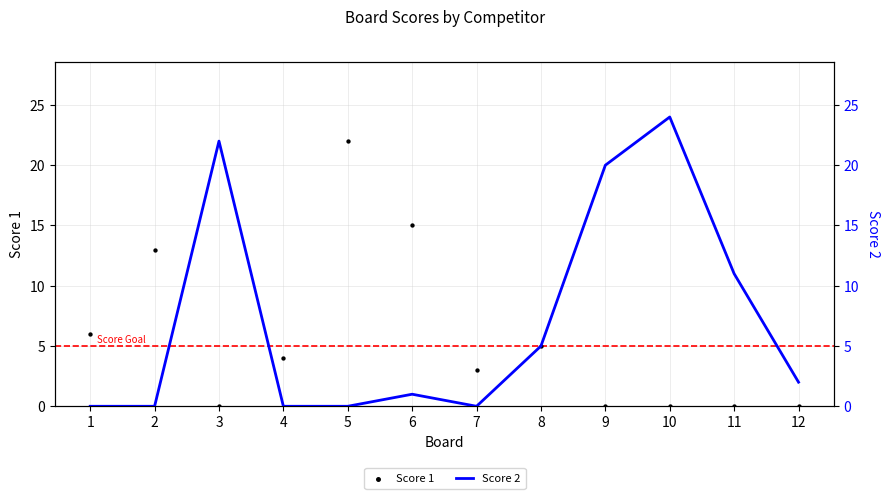

At which category is the sum across all series the highest?

10